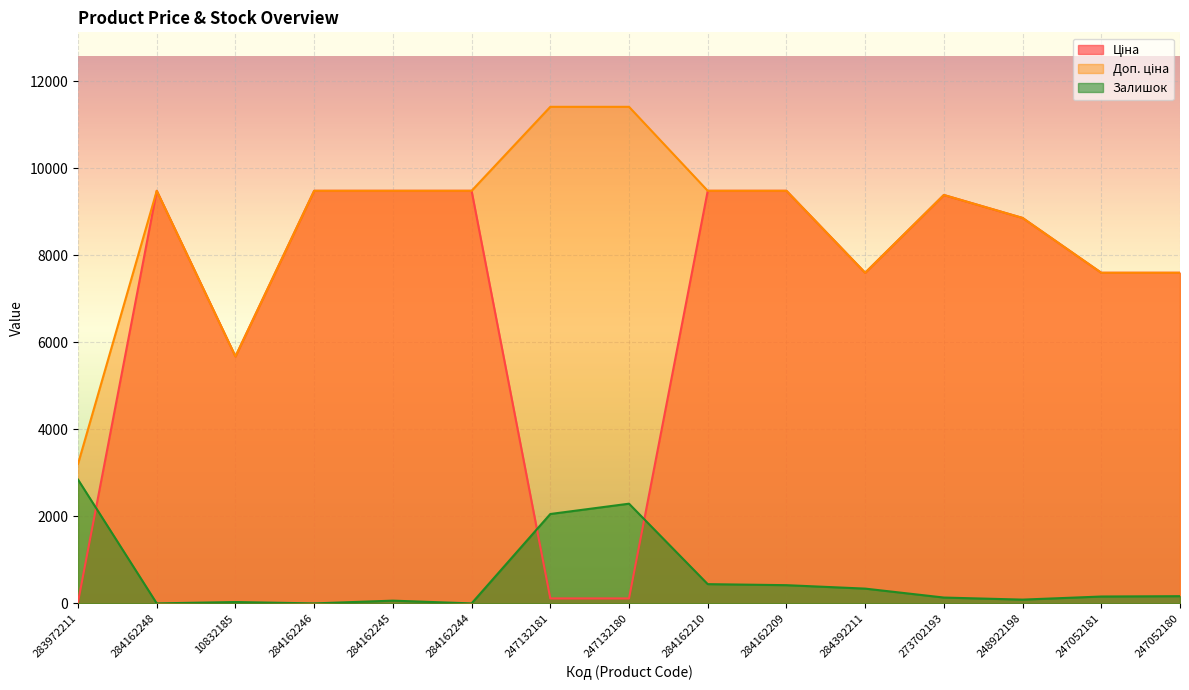

True or false: Ціна and Залишок cross at least once.

True